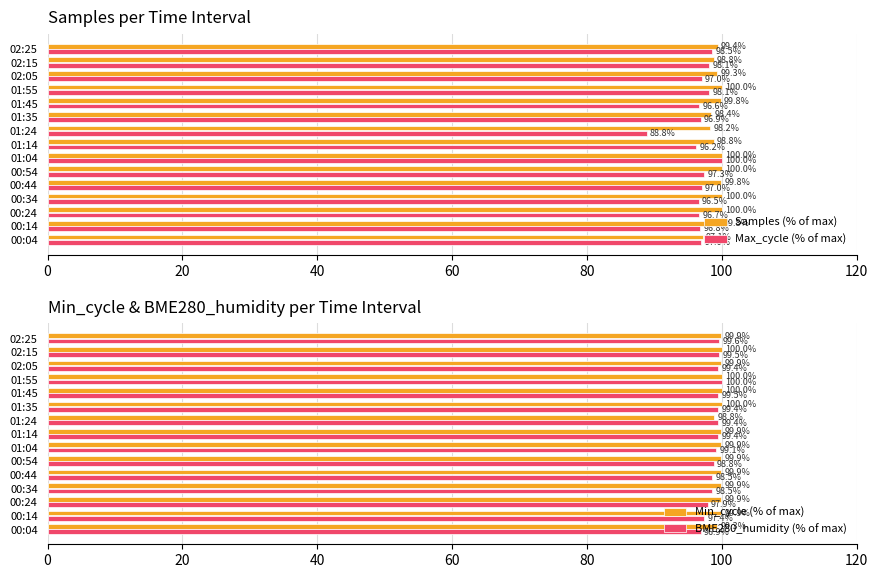

What is the difference between the second highest and minimum values in the Max_cycle (% of max) series?

9.7